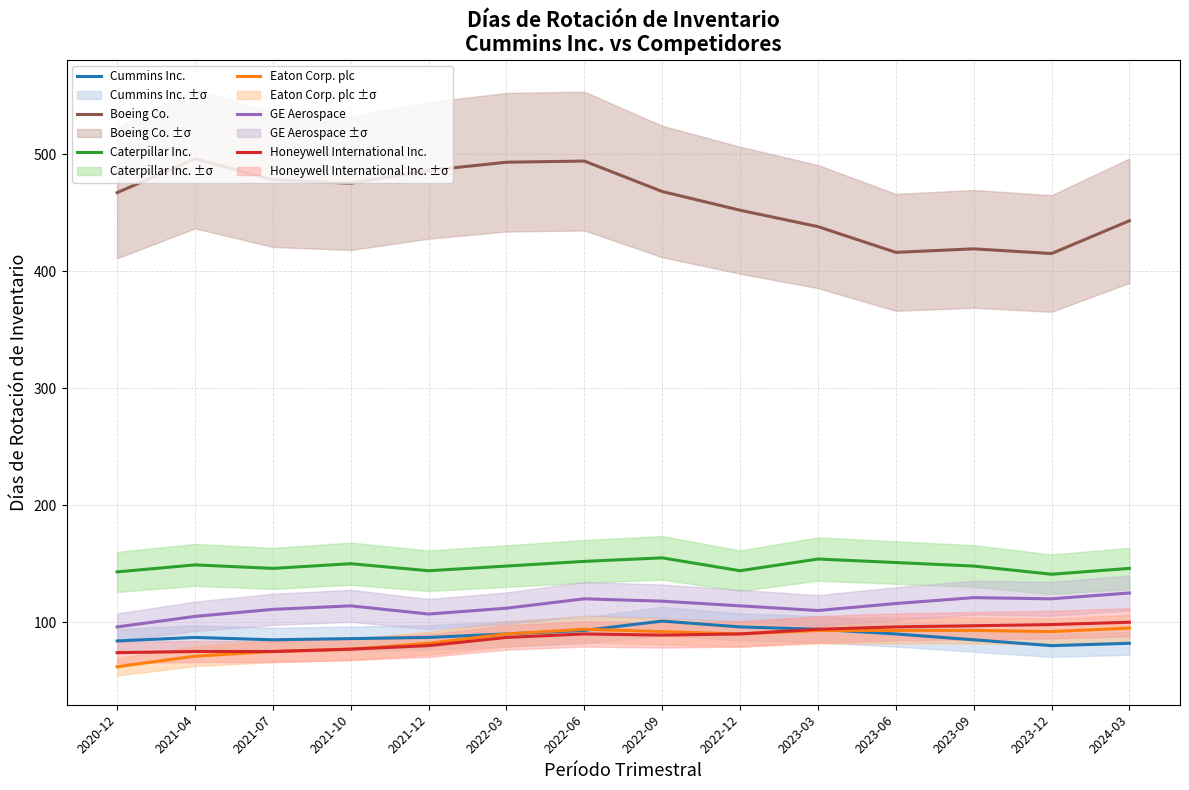

How many lines are shown in the chart?

6